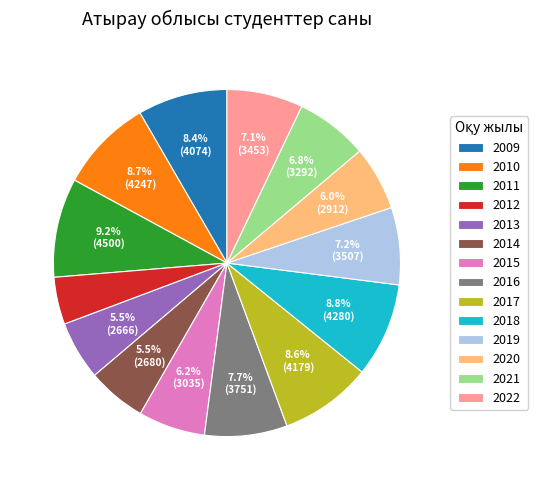

True or false: 2017 accounts for 3% of the total.

False